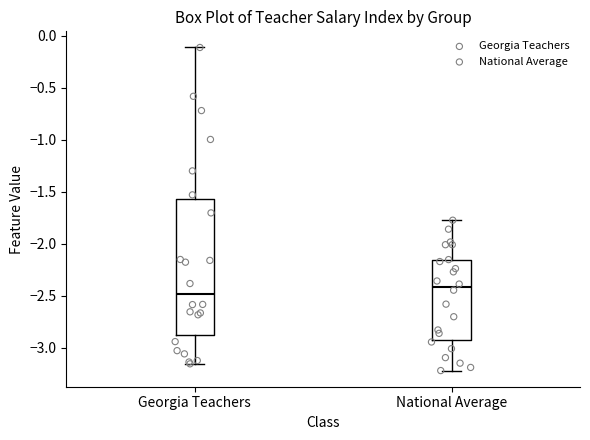

Where is the lower edge of the box for National Average on the y-axis? The values are not printed on the chart, so give them approximately, as read against the axis.

-2.95